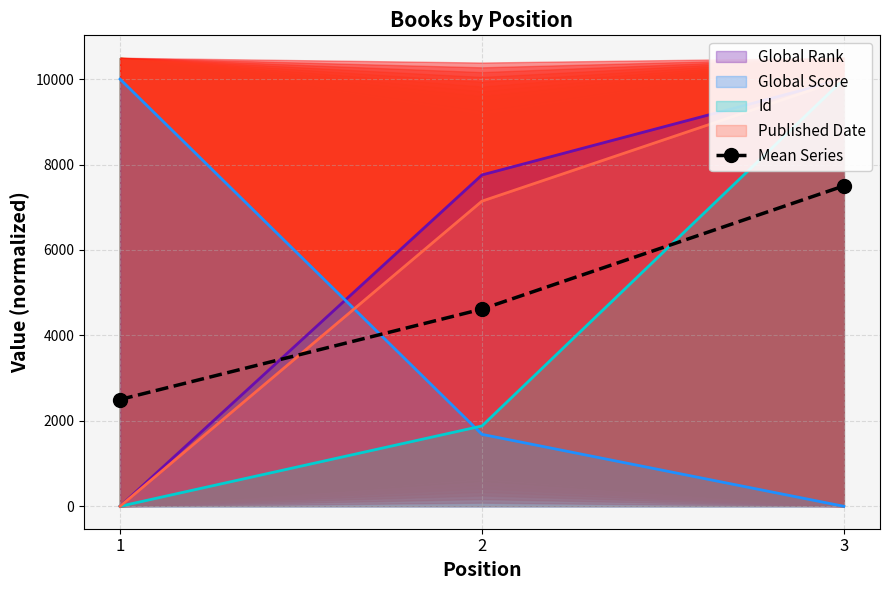

What is the sum of the values at 3 and 2?

12116.0